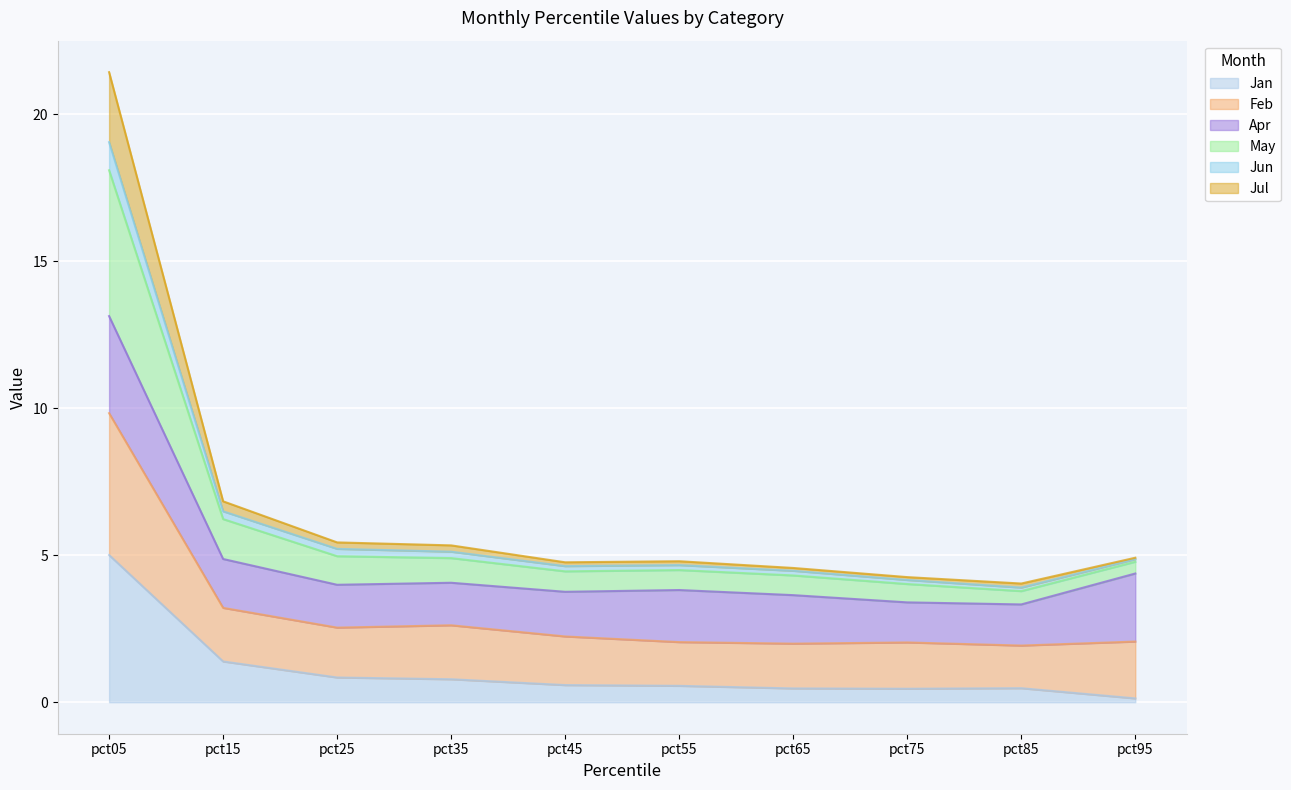

What are all the series names shown in the legend?

Jan, Feb, Apr, May, Jun, Jul